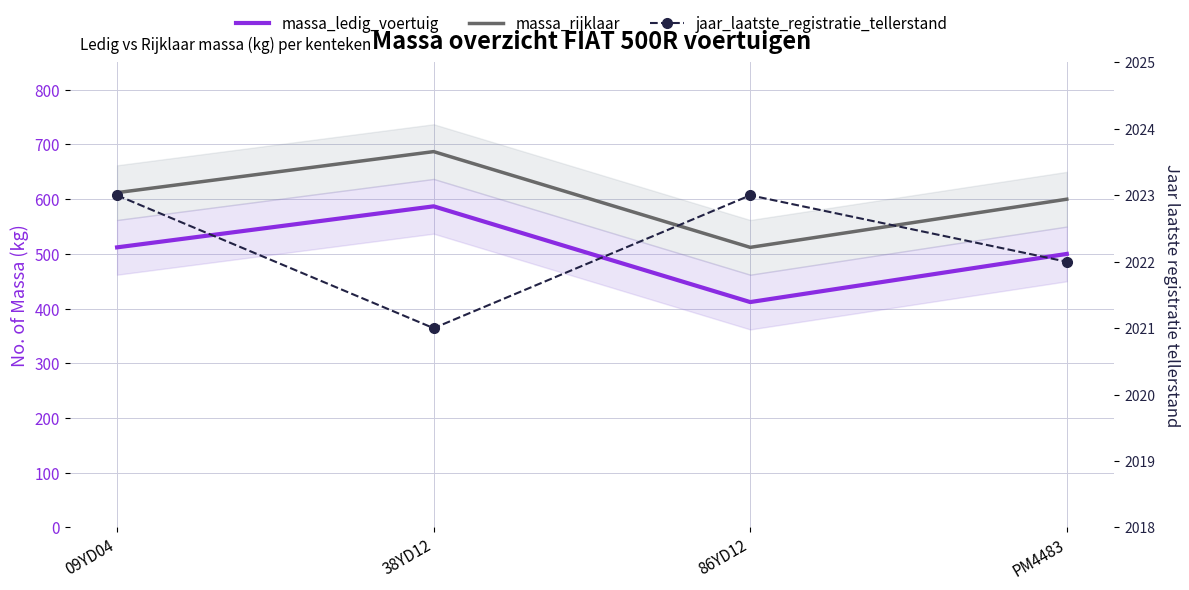

True or false: massa_ledig_voertuig has more than 2 interior local peaks.

False